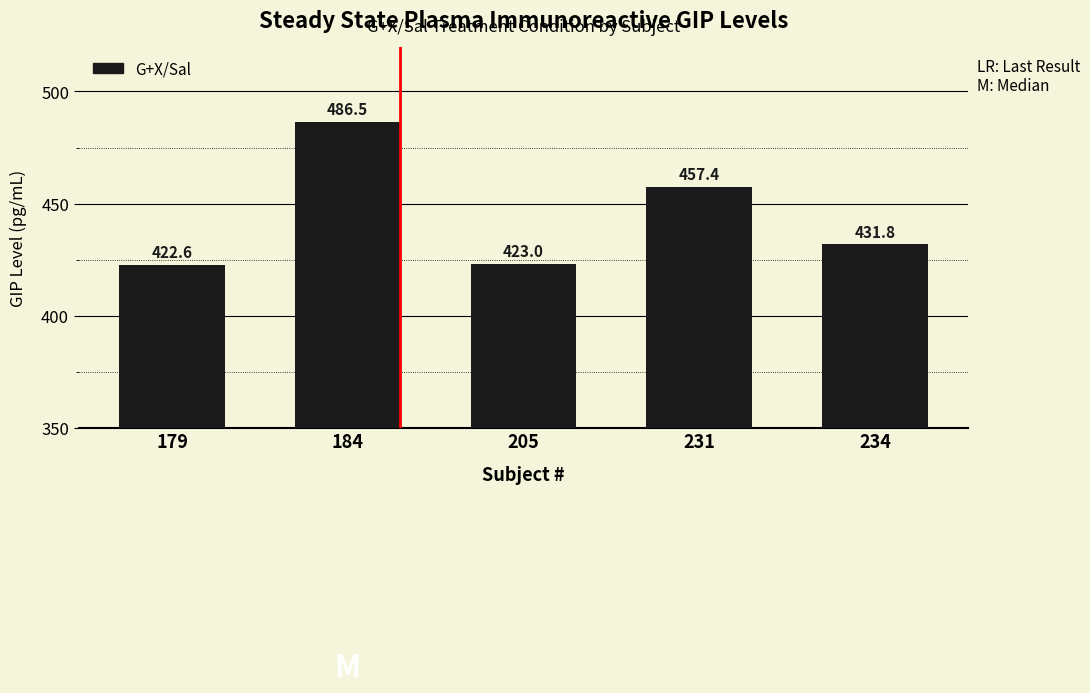

List the labels in order of value, largest first.

184, 231, 234, 205, 179